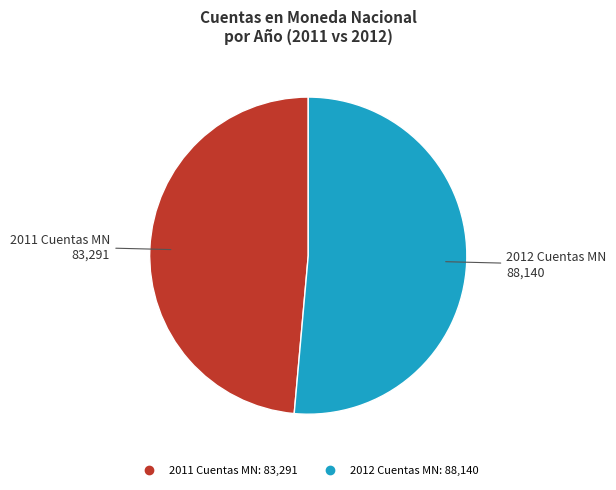

Count the number of slices in the pie.

2